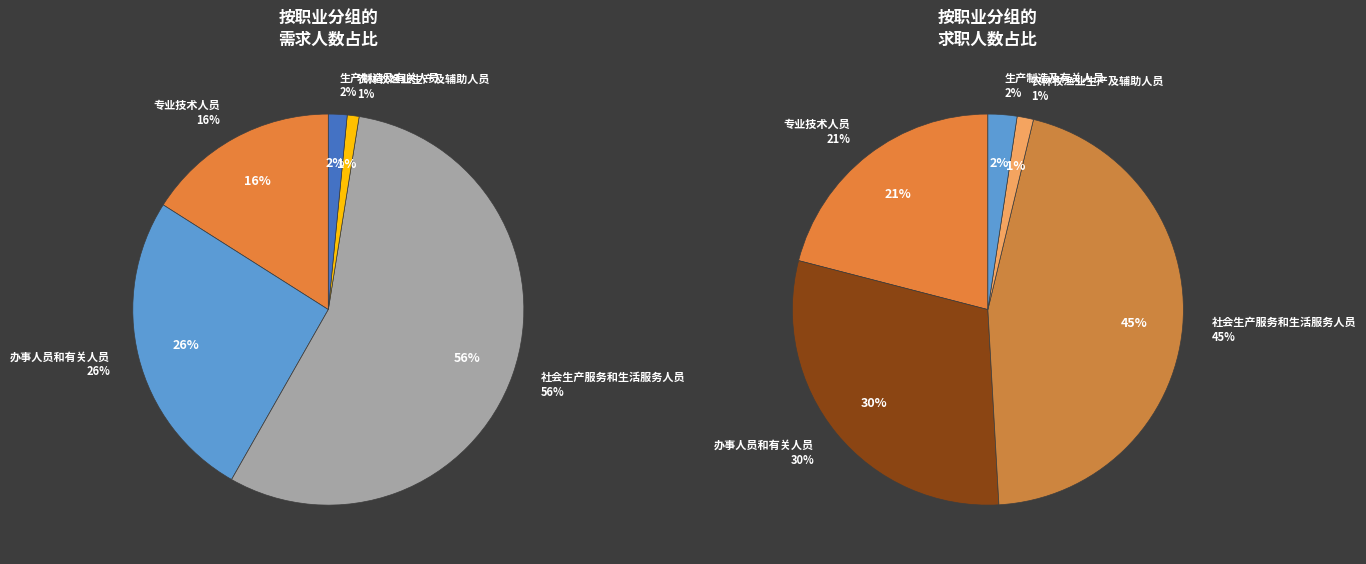

Which slice represents more than half of the pie?

社会生产服务和生活服务人员